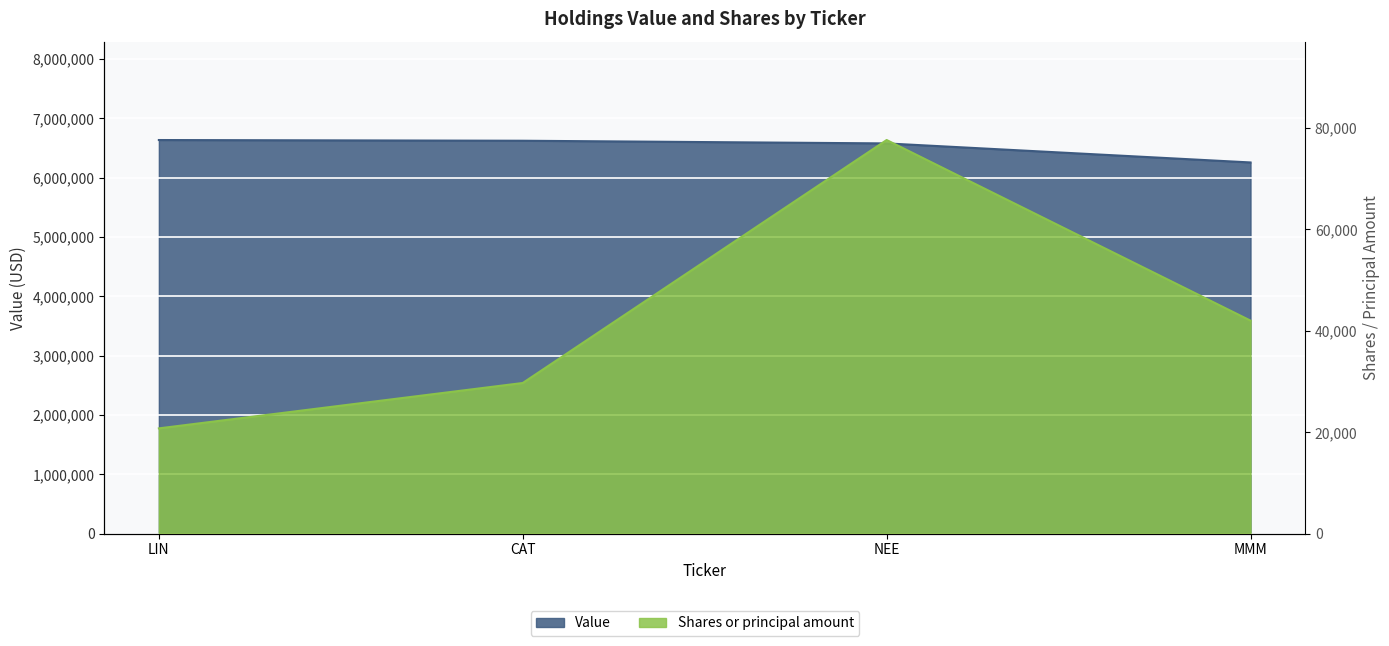

What is the highest value of the Value series?

6634000